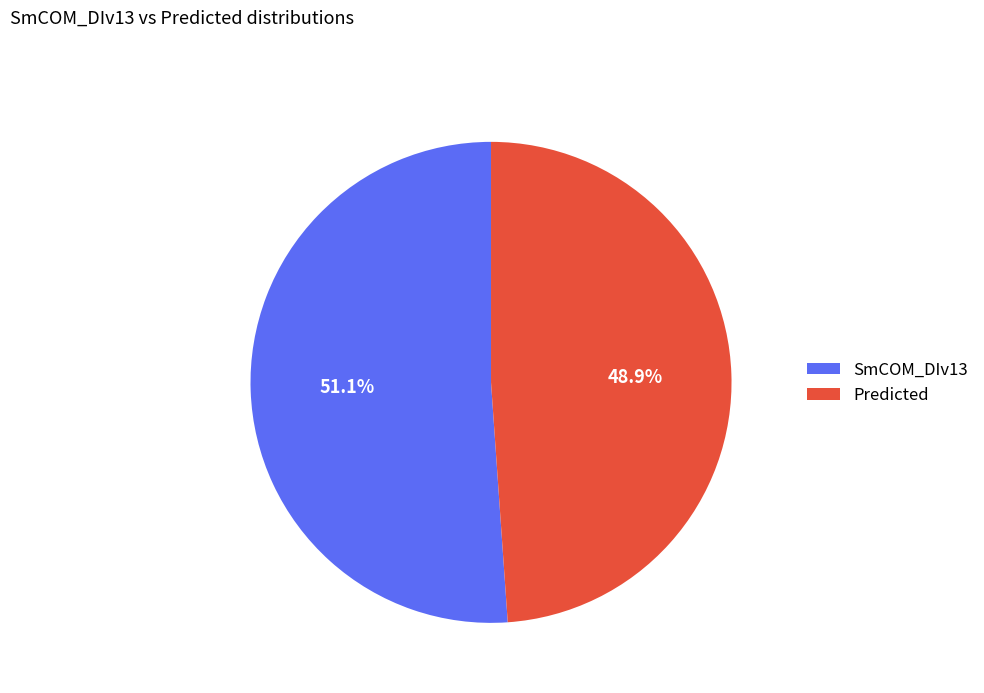

What percentage do SmCOM_DIv13 and Predicted together represent?

100.0%